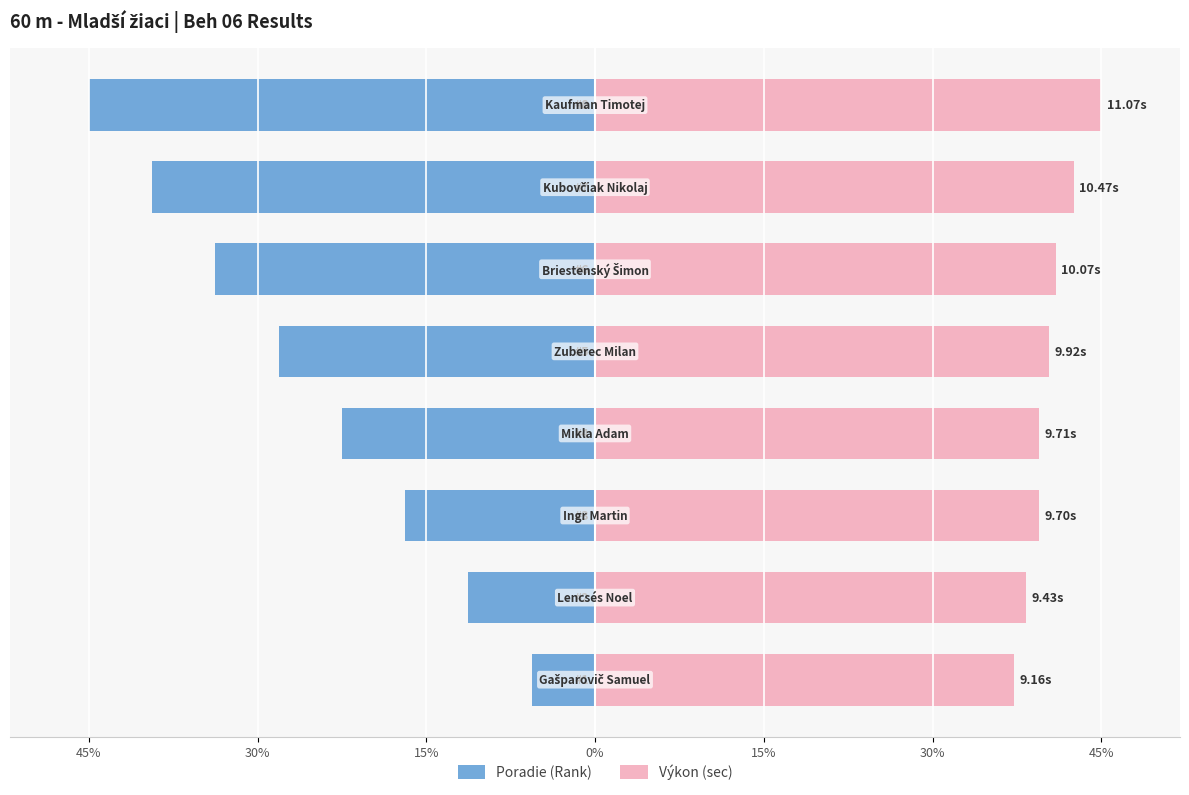

Reading left to right, extract all data points from this chart.

Poradie (Rank): -5.6	-11.2	-16.9	-22.5	-28.1	-33.8	-39.4	-45.0
Výkon (sec): 37.2	38.3	39.4	39.5	40.3	40.9	42.6	45.0